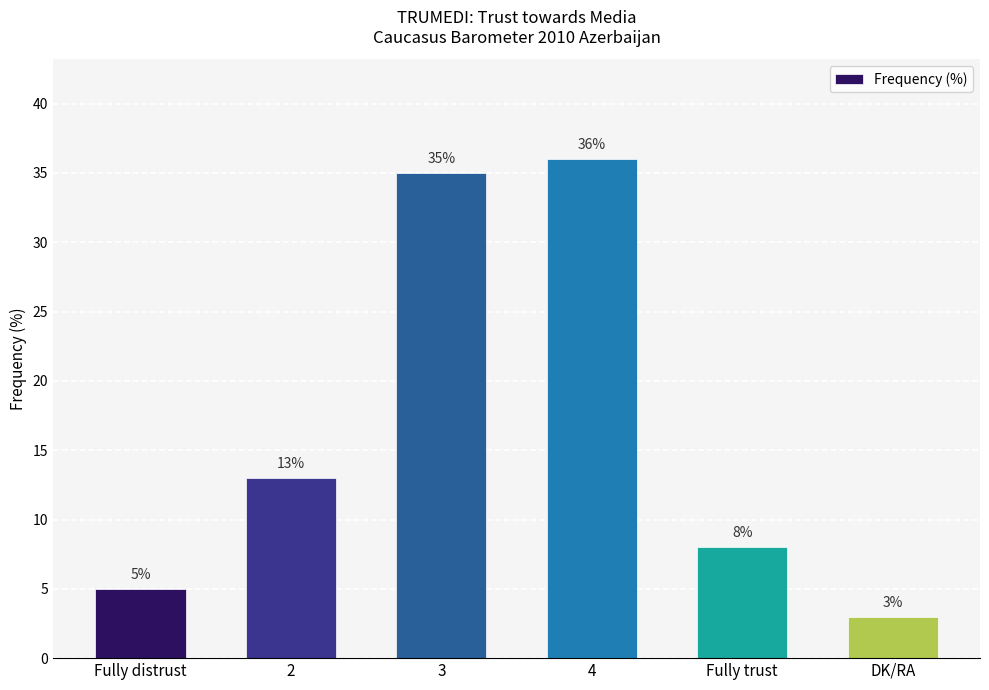

What is the label of the 3rd bar from the left?

3